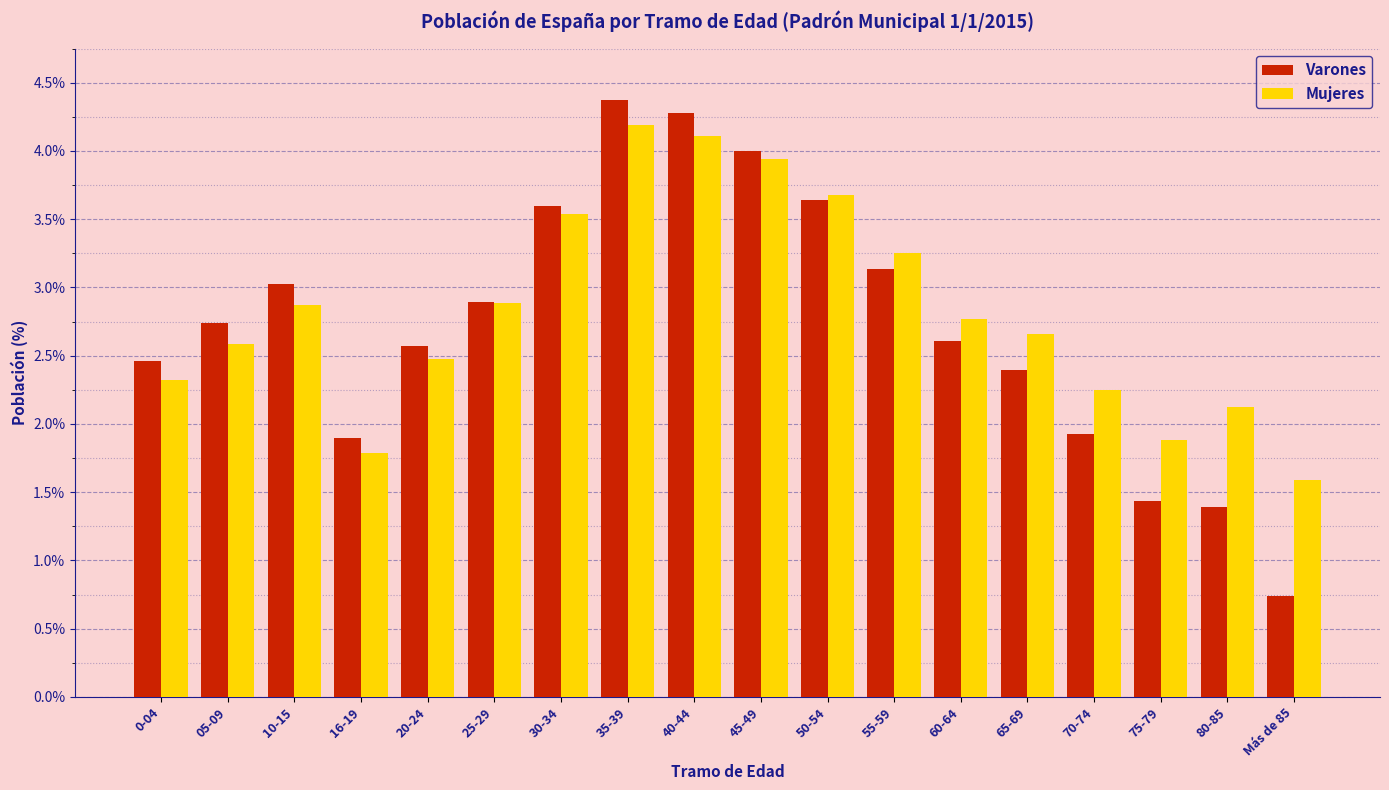

The Mujeres series shows 3.8 at 65-69. True or false?

False